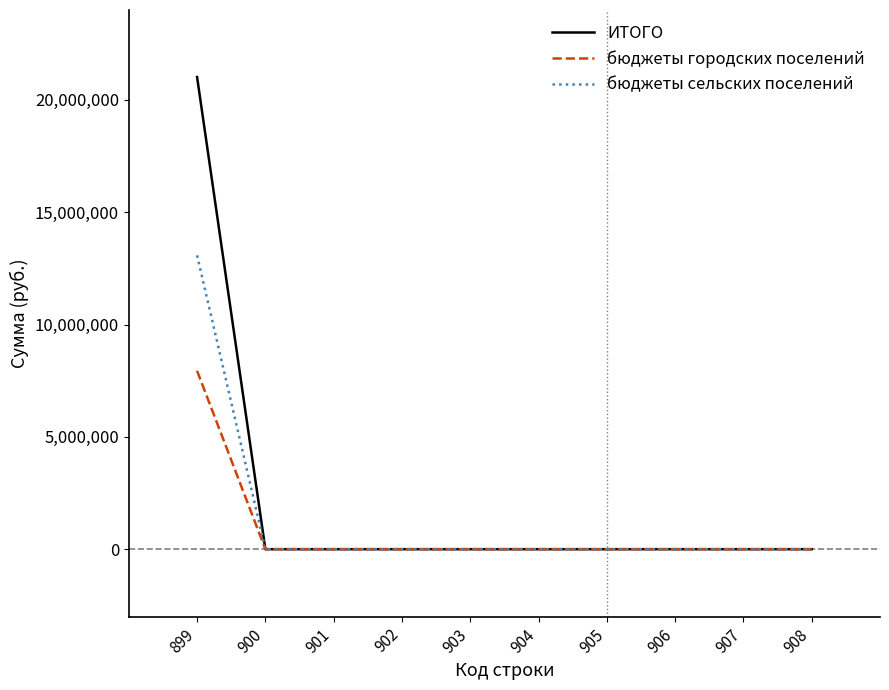

How many lines are shown in the chart?

3